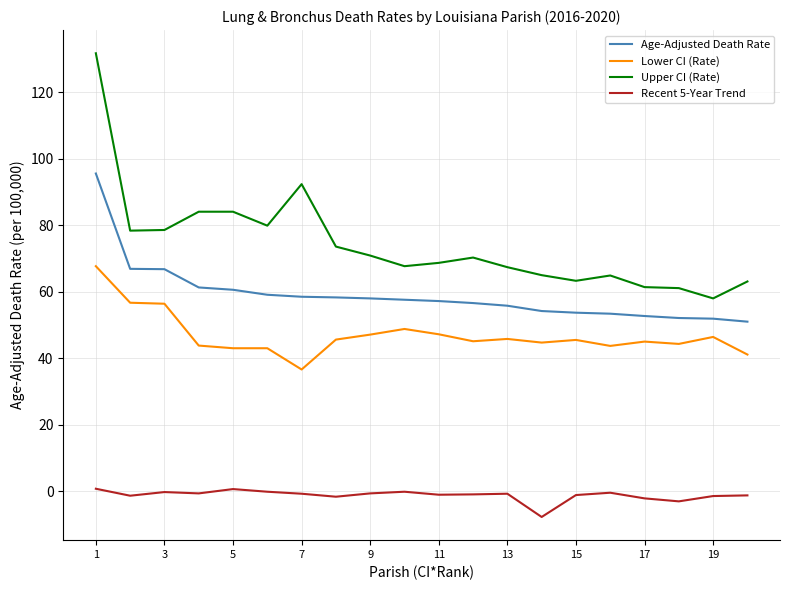

True or false: Age-Adjusted Death Rate and Lower CI (Rate) cross at least once.

False